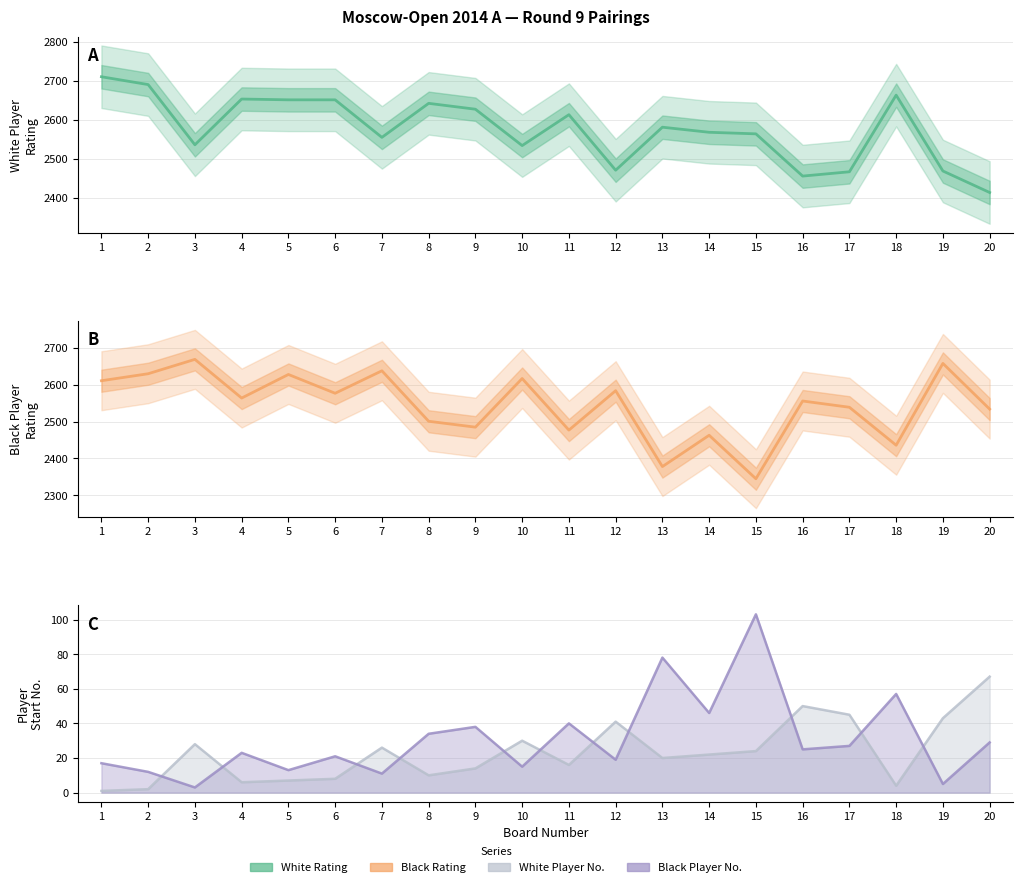

The value of Black Rating at 18 is 3814. True or false?

False